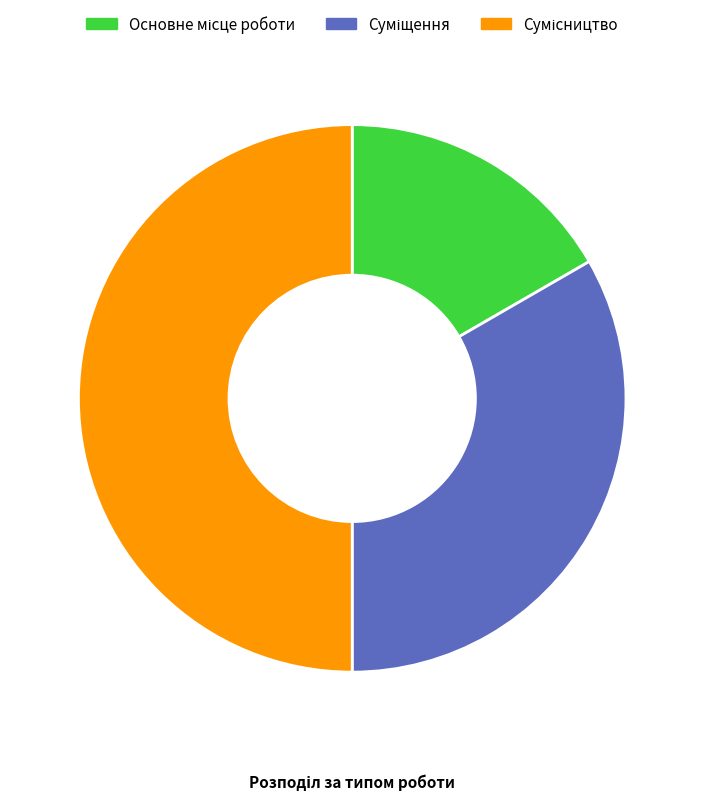

How much of the chart is everything except Сумісництво?

50.0%